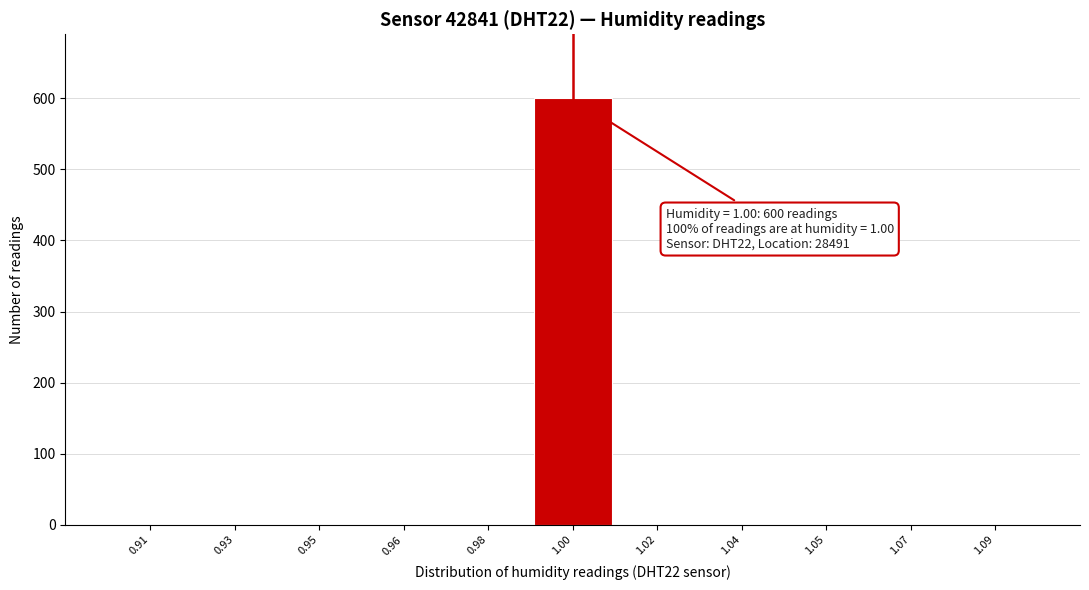

Reading left to right, transcribe all the data shown in this chart.

0.91=0	0.93=0	0.95=0	0.96=0	0.98=0	1.00=600	1.02=0	1.04=0	1.05=0	1.07=0	1.09=0